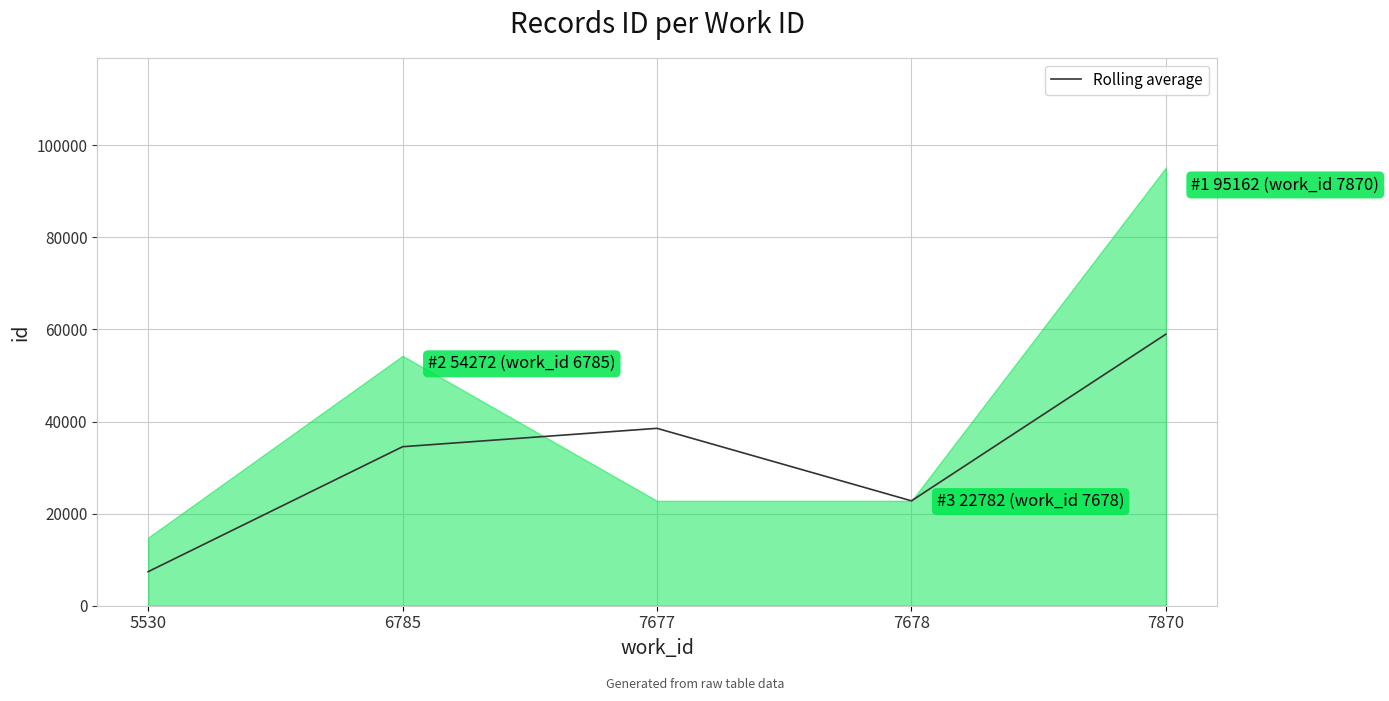

What is the greatest value displayed?

95162